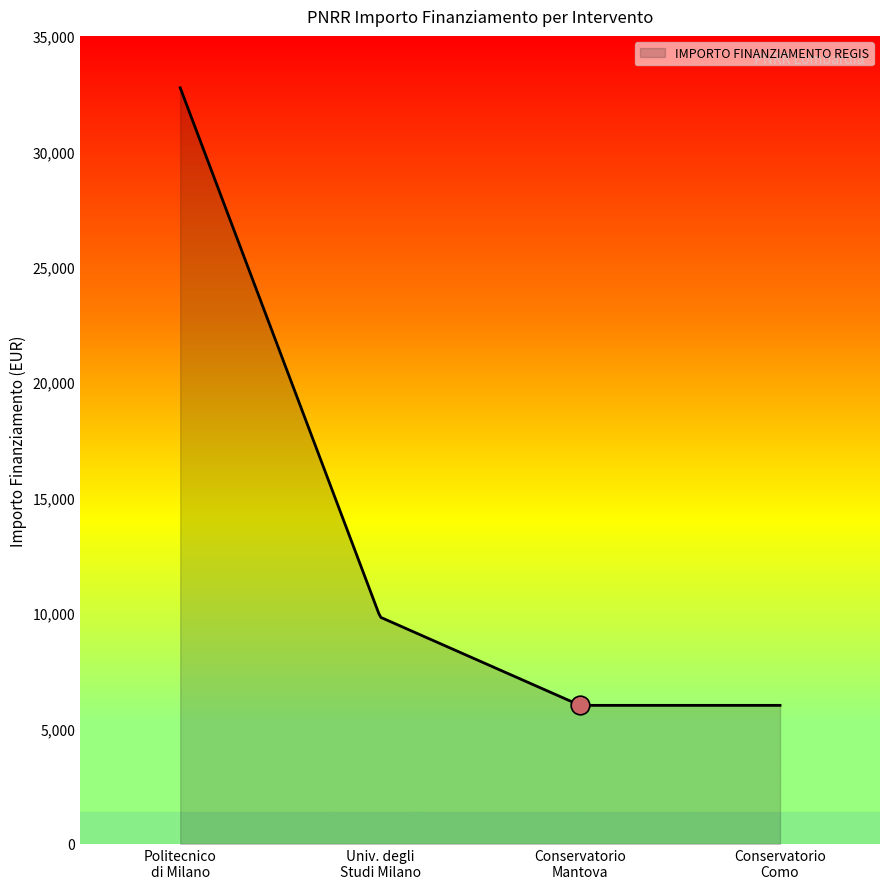

What is the lowest value of the IMPORTO FINANZIAMENTO REGIS series?

6003.0